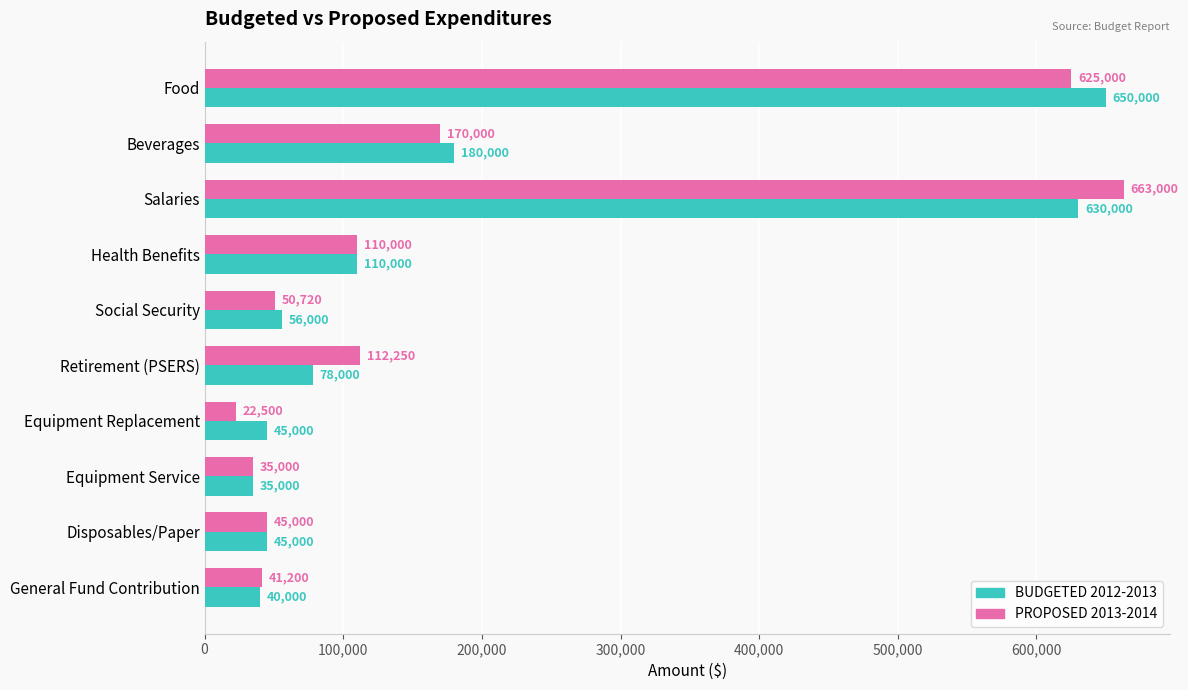

What is the total value across all series at General Fund Contribution?

81200